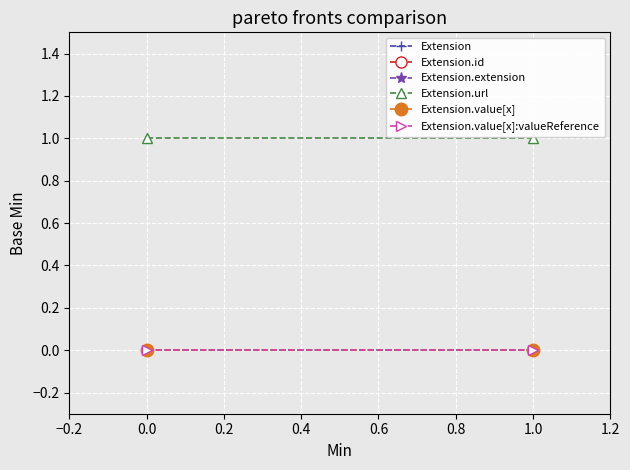

List the series in order of their peak value, highest first.

Extension.url, Extension, Extension.id, Extension.extension, Extension.value[x], Extension.value[x]:valueReference